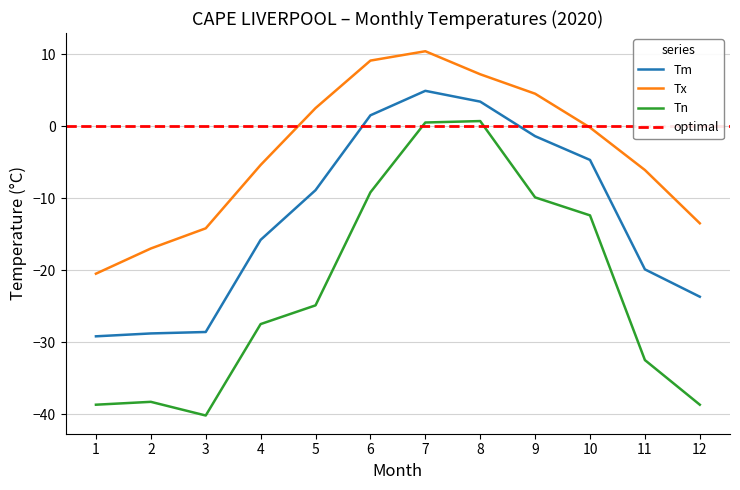

In Tm, how many points are higher than both neighbors (excluding endpoints)?

1